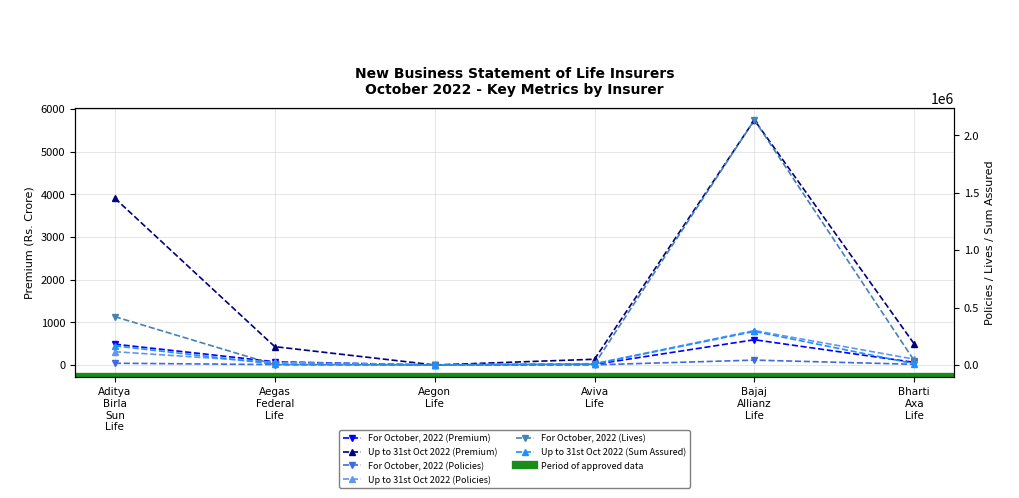

Which category has the lowest value across all series?

Aegon Life